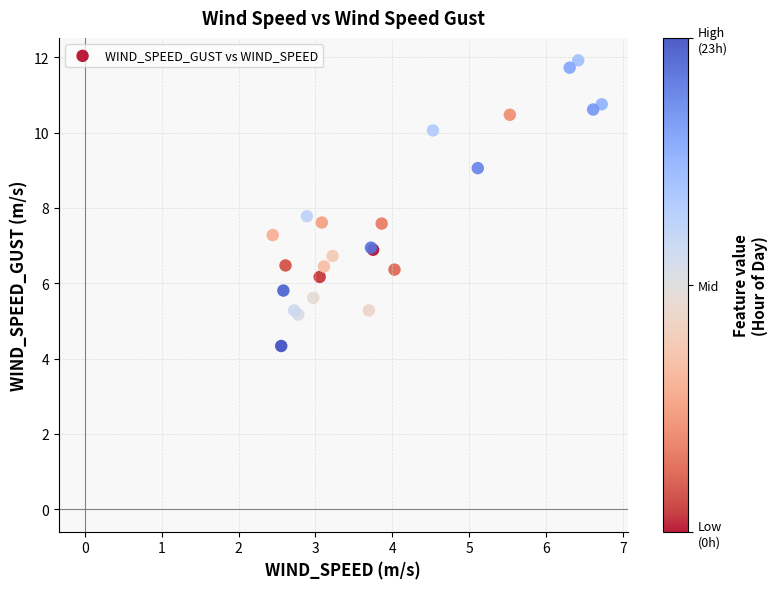

What Y value in the scatter plot is closest to 8?

7.8